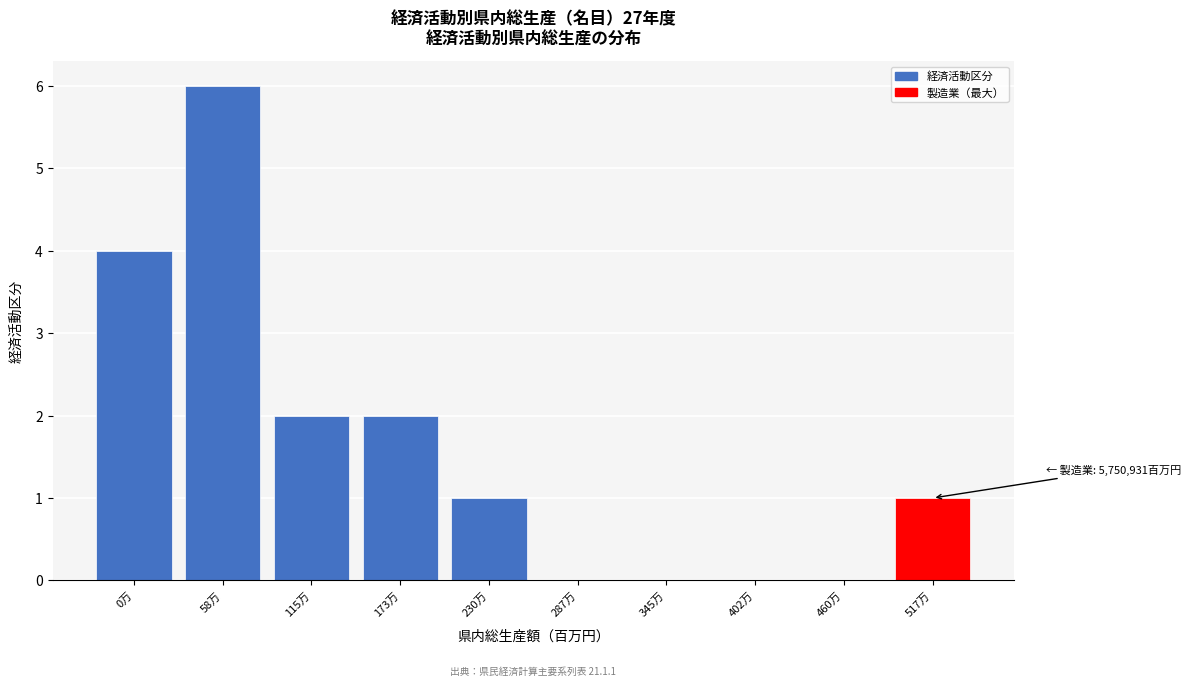

Reading left to right, what are all the values shown in this chart?

0万=4	58万=6	115万=2	173万=2	230万=1	287万=0	345万=0	402万=0	460万=0	517万=1